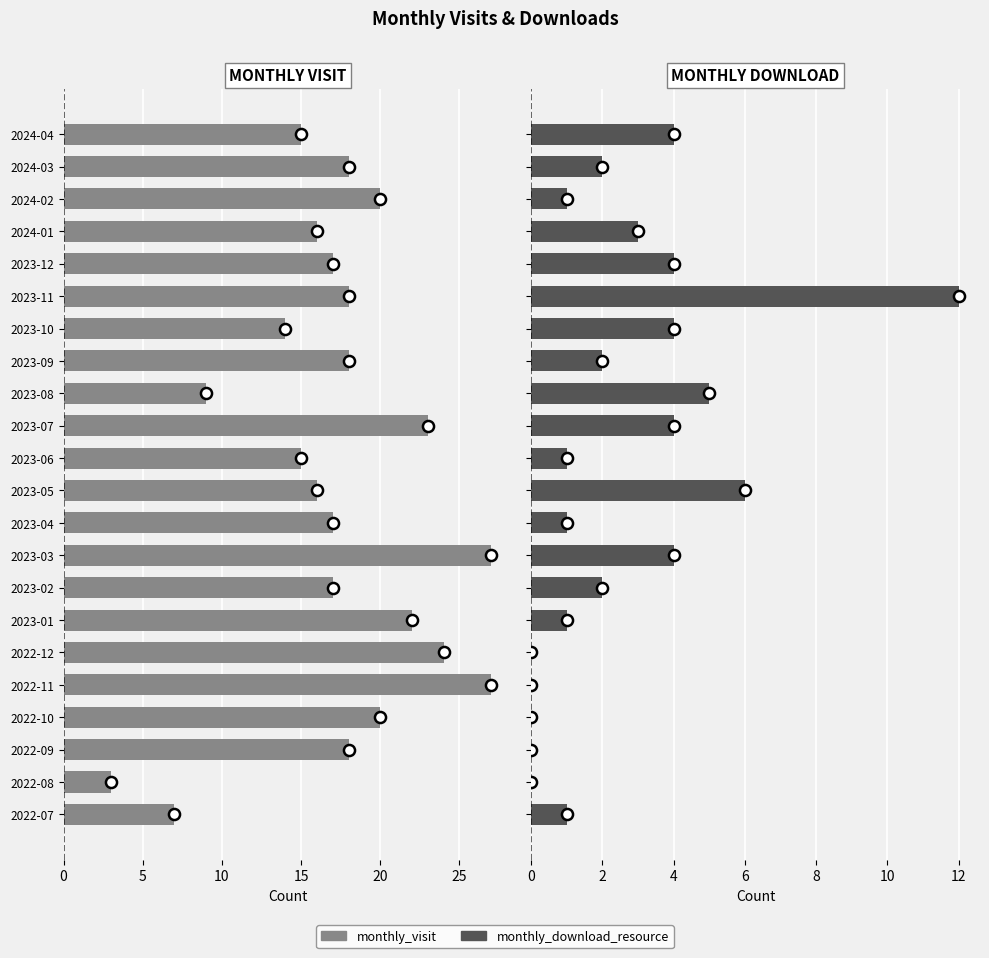

What is the difference between the maximum and minimum values in the monthly_visit series?

24